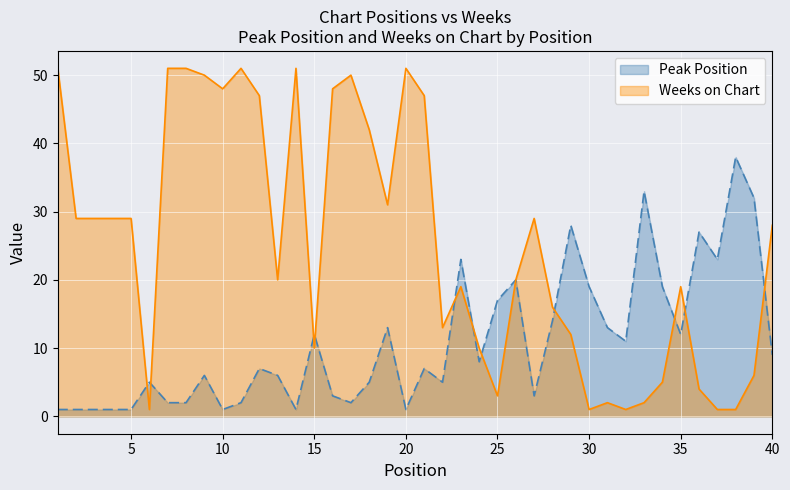

The Peak Position series shows 11 at 21. True or false?

False